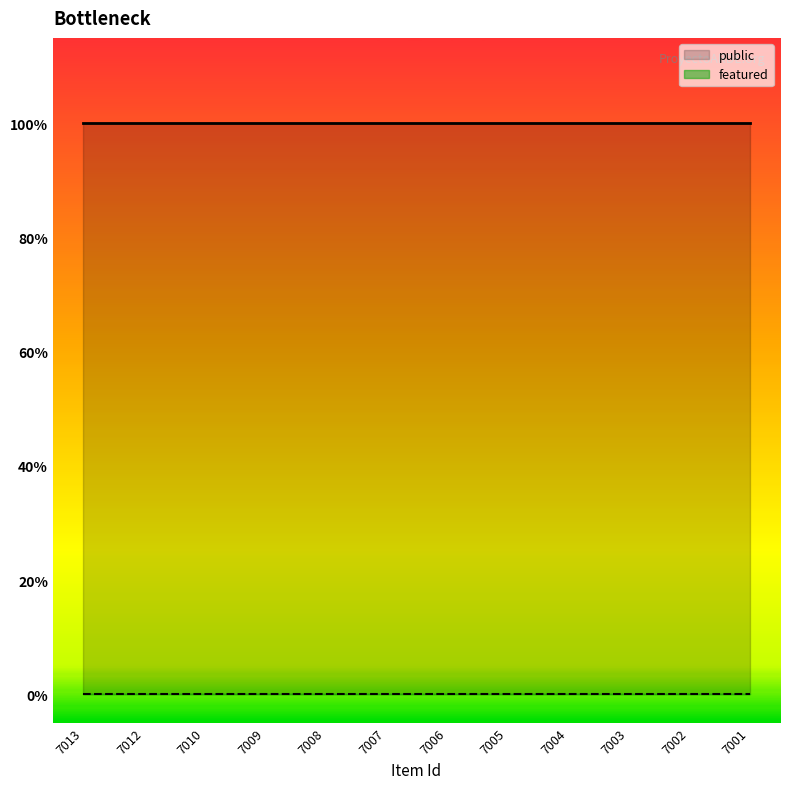

What are all the series names shown in the legend?

public, featured